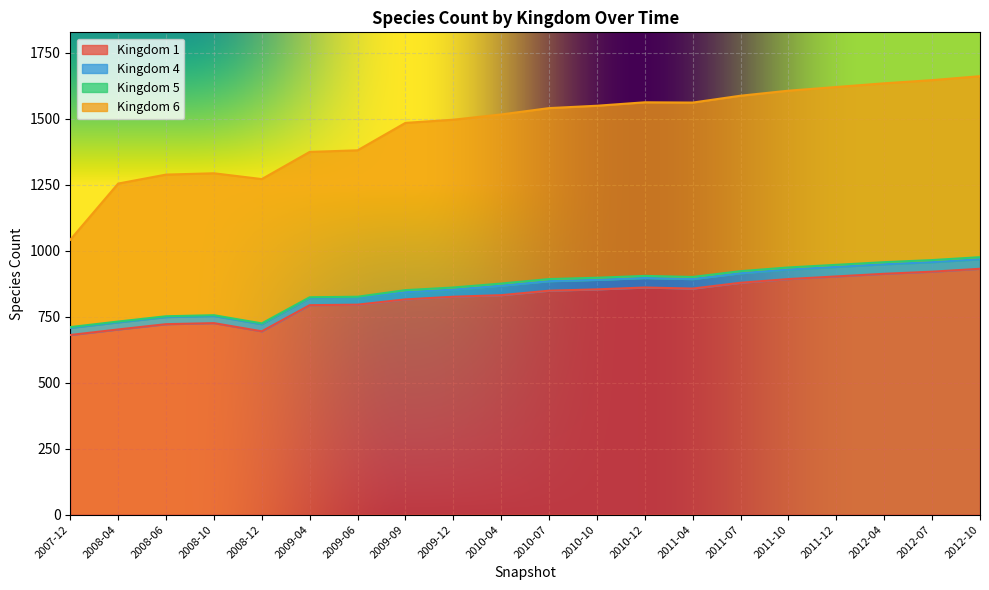

Reading left to right, what are all the values shown in this chart?

1: 2007-12=681	2008-04=702	2008-06=722	2008-10=726	2008-12=695	2009-04=794	2009-06=796	2009-09=816	2009-12=826	2010-04=832	2010-07=849	2010-10=854	2010-12=861	2011-04=857	2011-07=879	2011-10=893	2011-12=903	2012-04=913	2012-07=921	2012-10=932
4: 2007-12=27	2008-04=27	2008-06=27	2008-10=27	2008-12=27	2009-04=27	2009-06=27	2009-09=27	2009-12=27	2010-04=36	2010-07=36	2010-10=36	2010-12=36	2011-04=36	2011-07=36	2011-10=36	2011-12=36	2012-04=36	2012-07=36	2012-10=36
5: 2007-12=3	2008-04=3	2008-06=3	2008-10=3	2008-12=3	2009-04=3	2009-06=3	2009-09=8	2009-12=8	2010-04=8	2010-07=8	2010-10=8	2010-12=8	2011-04=8	2011-07=8	2011-10=8	2011-12=8	2012-04=8	2012-07=8	2012-10=8
6: 2007-12=331	2008-04=523	2008-06=537	2008-10=538	2008-12=547	2009-04=551	2009-06=555	2009-09=634	2009-12=636	2010-04=641	2010-07=648	2010-10=652	2010-12=658	2011-04=661	2011-07=665	2011-10=670	2011-12=674	2012-04=678	2012-07=682	2012-10=686